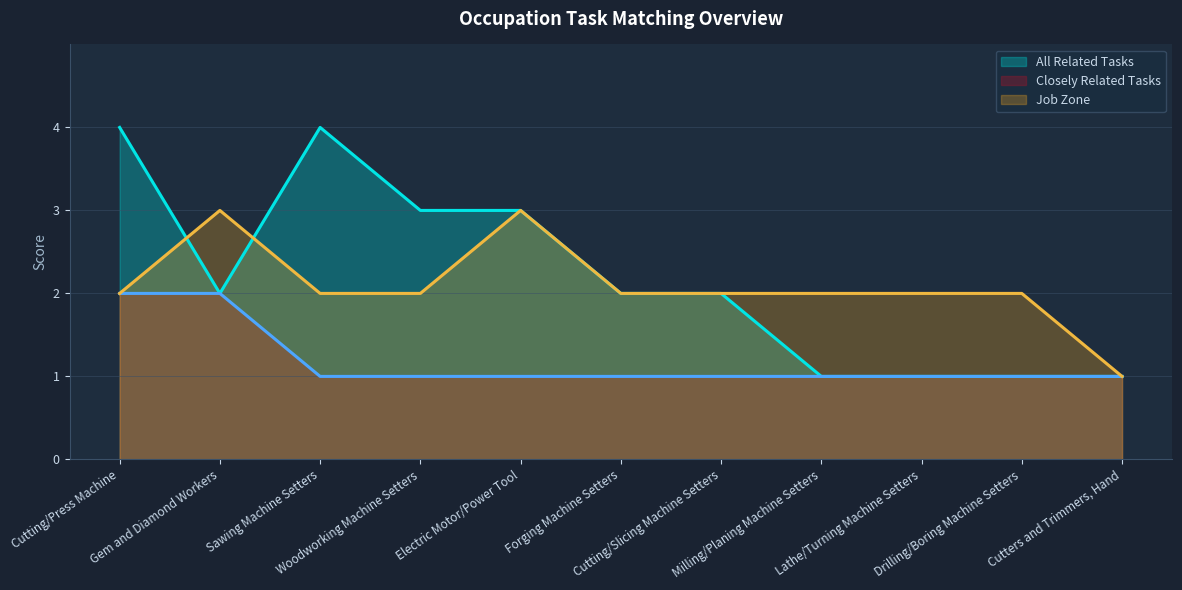

What is the sum of the Closely Related Tasks values at Woodworking Machine Setters and Gem and Diamond Workers?

3